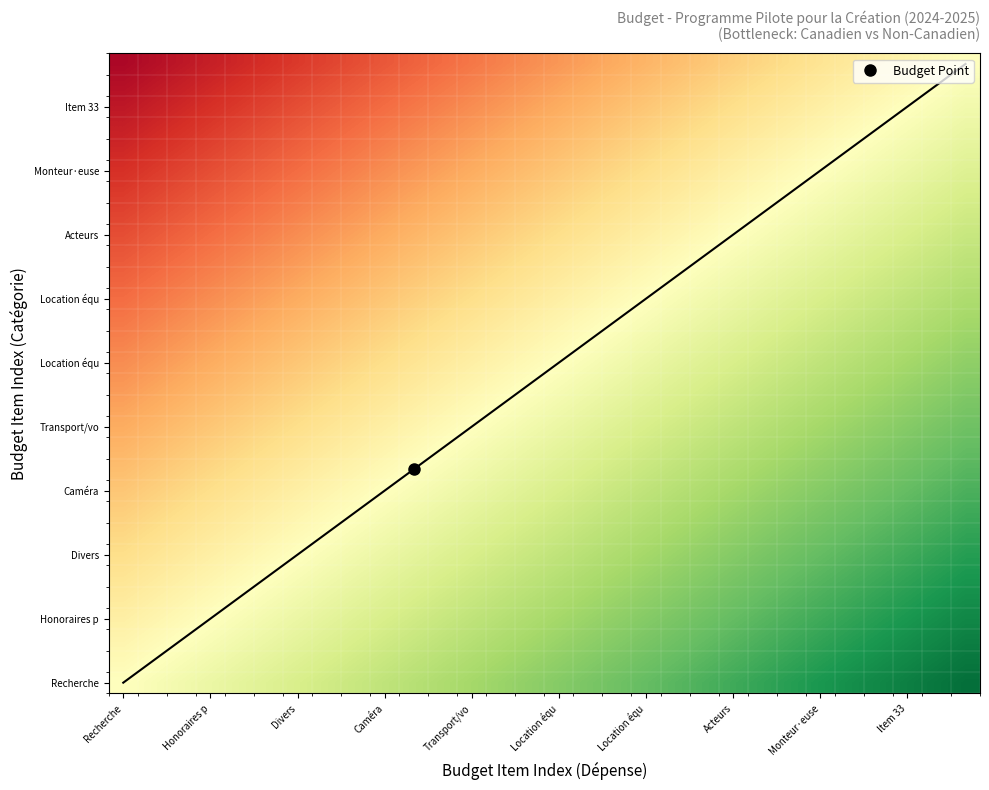

What is the greatest value displayed?

1.0